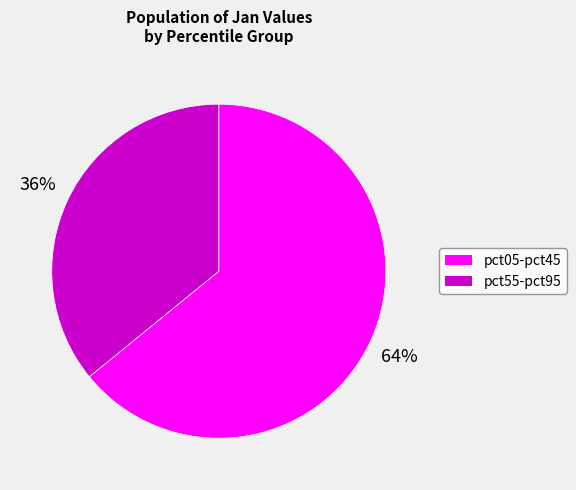

To the nearest percent, what is the average slice percentage?

50%